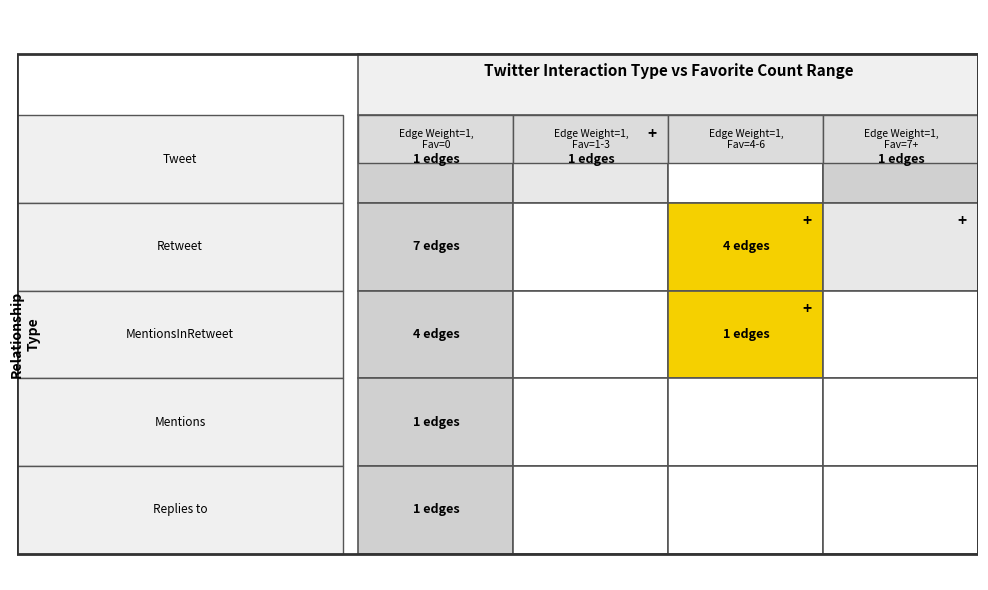

Is the value of Tweet at Retweet greater than the value of Mentions at Retweet?

Yes